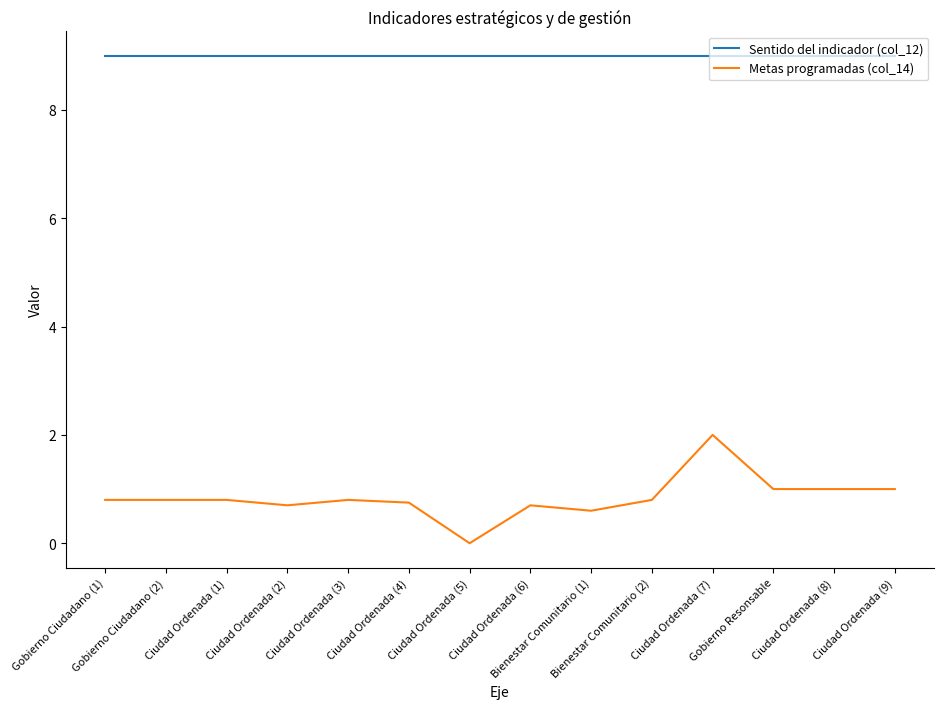

What is the maximum value for Sentido del indicador (col_12)?

9.0